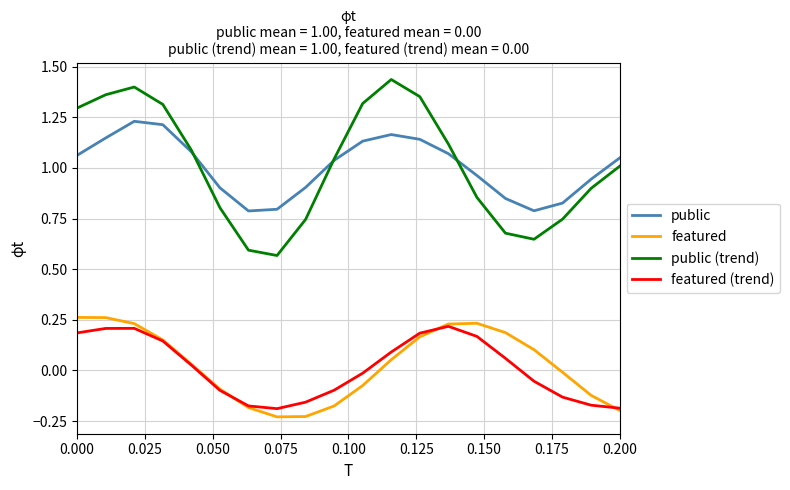

How many lines are shown in the chart?

4